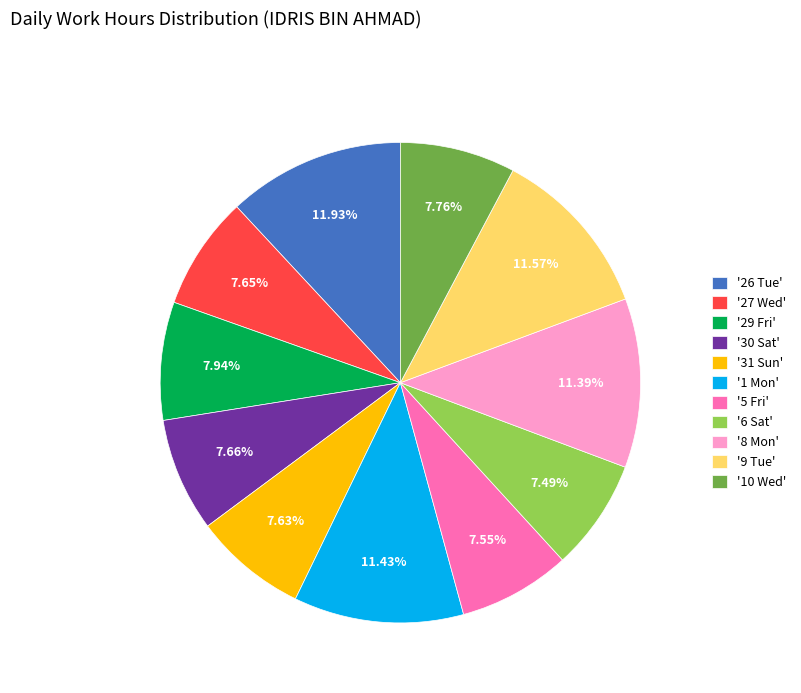

Is there any slice that represents more than half of the pie?

No